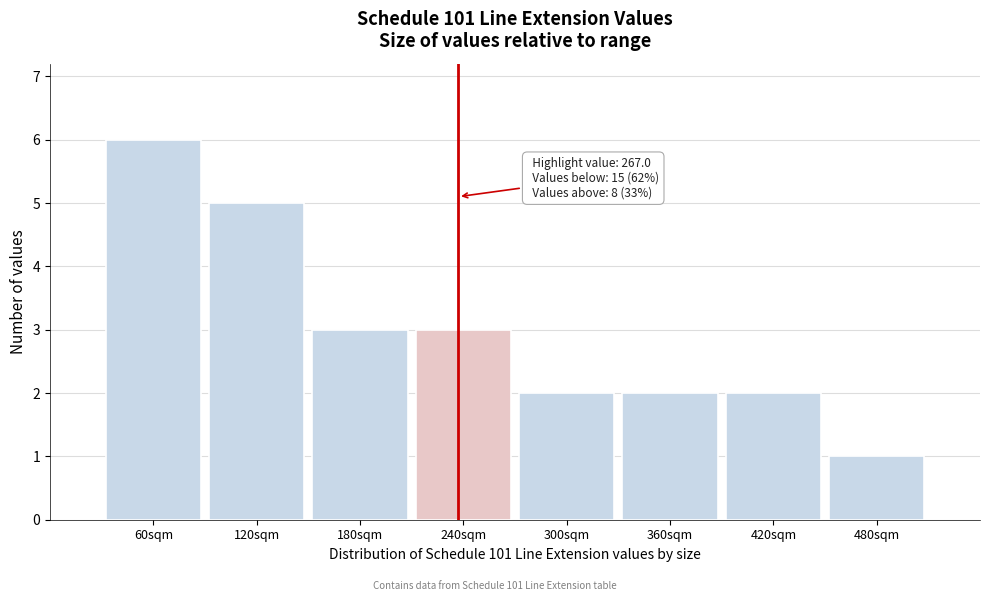

Reading left to right, list all the values displayed in this chart.

6	5	3	3	2	2	2	1